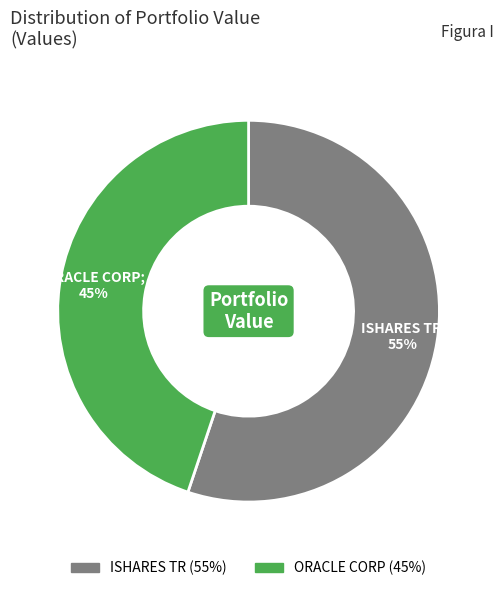

What is the ratio of the value at ISHARES TR to the value at ORACLE CORP?

1.2